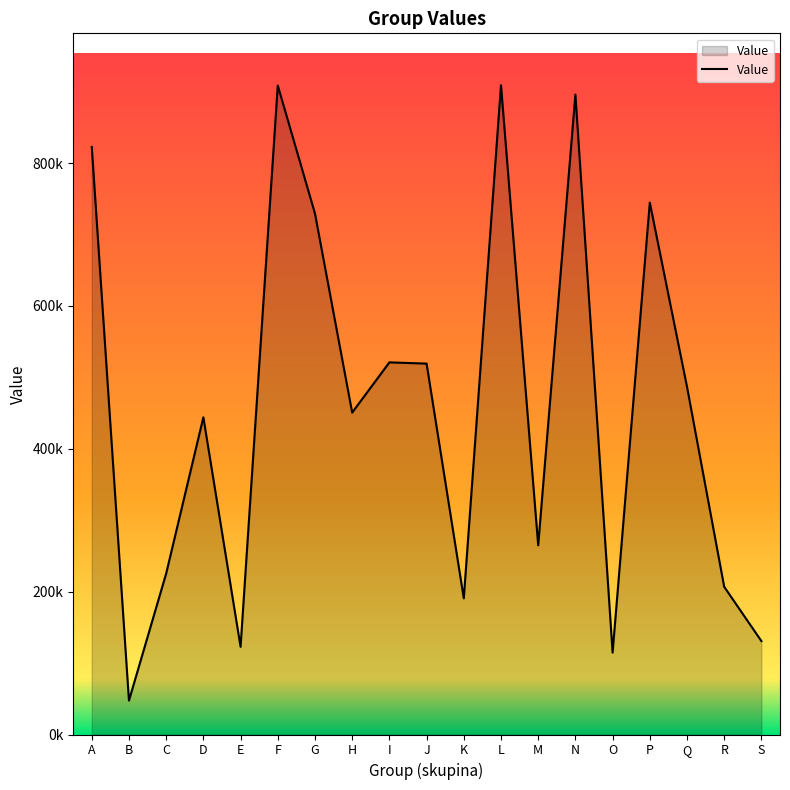

The chart shows a value of 839872.4 at I. True or false?

False